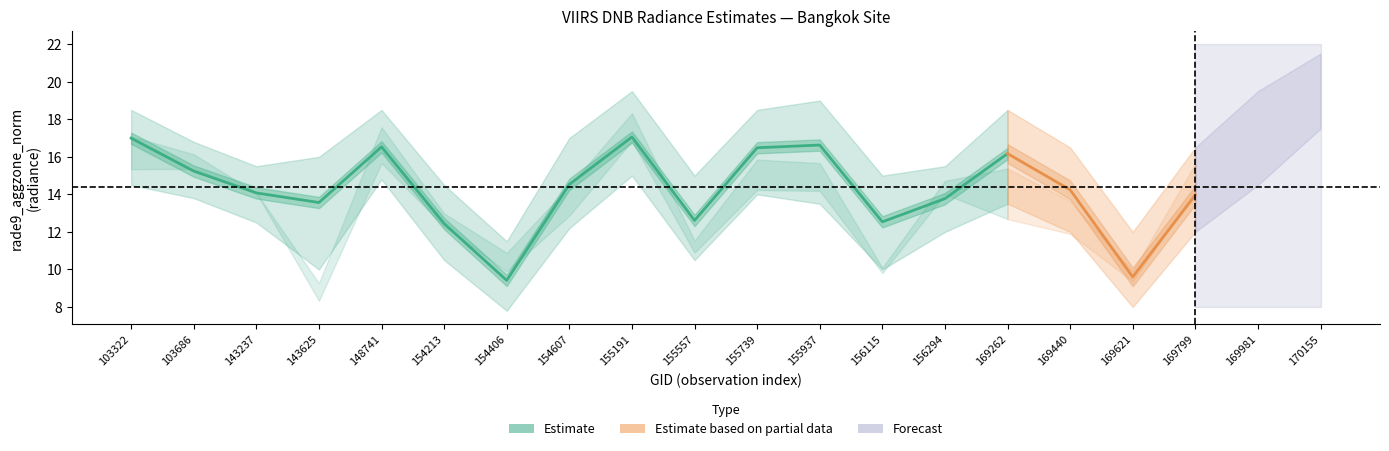

What is the value of the q3 point at the 4th from the left?

16.0